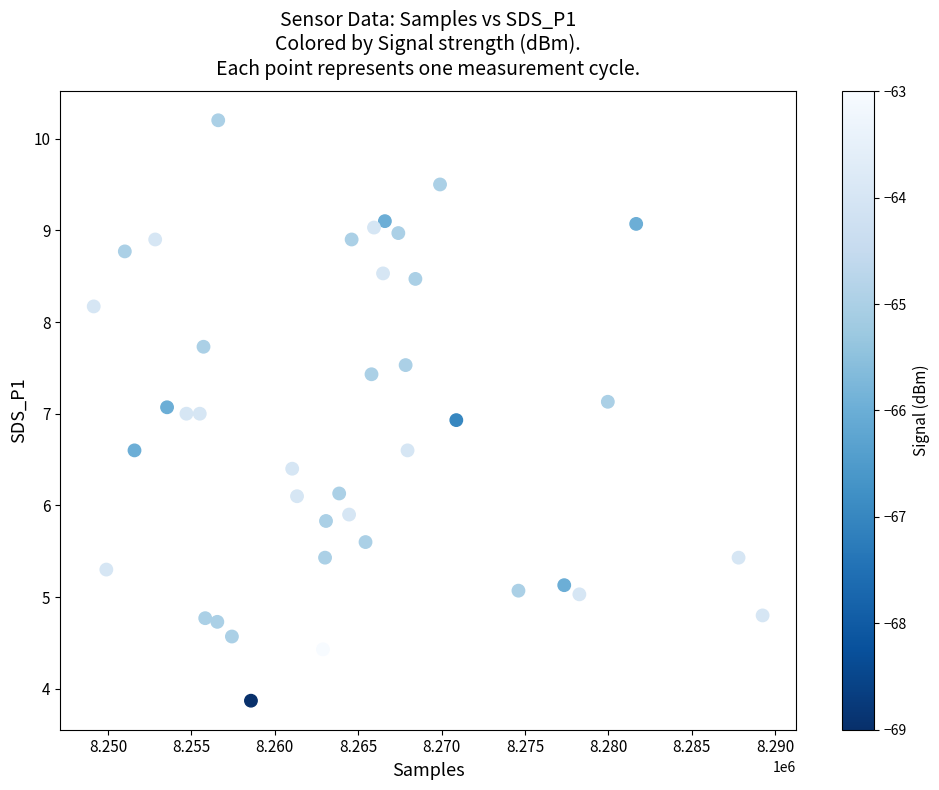

What is the range of X values (max minus min)?

40113.0